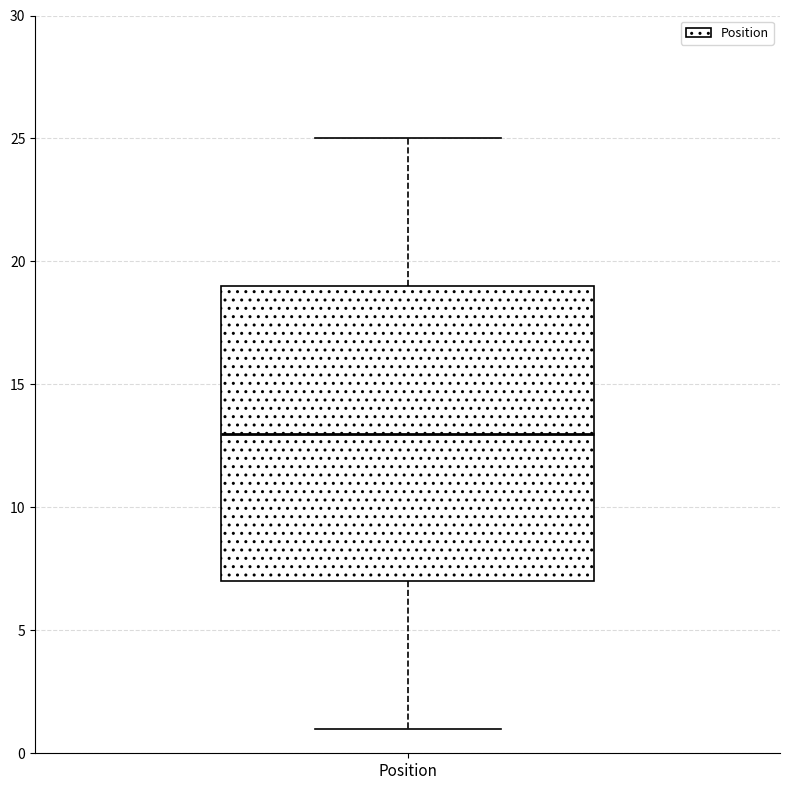

Where does the lower whisker of the box for Position end on the y-axis? The values are not printed on the chart, so give them approximately, as read against the axis.

1